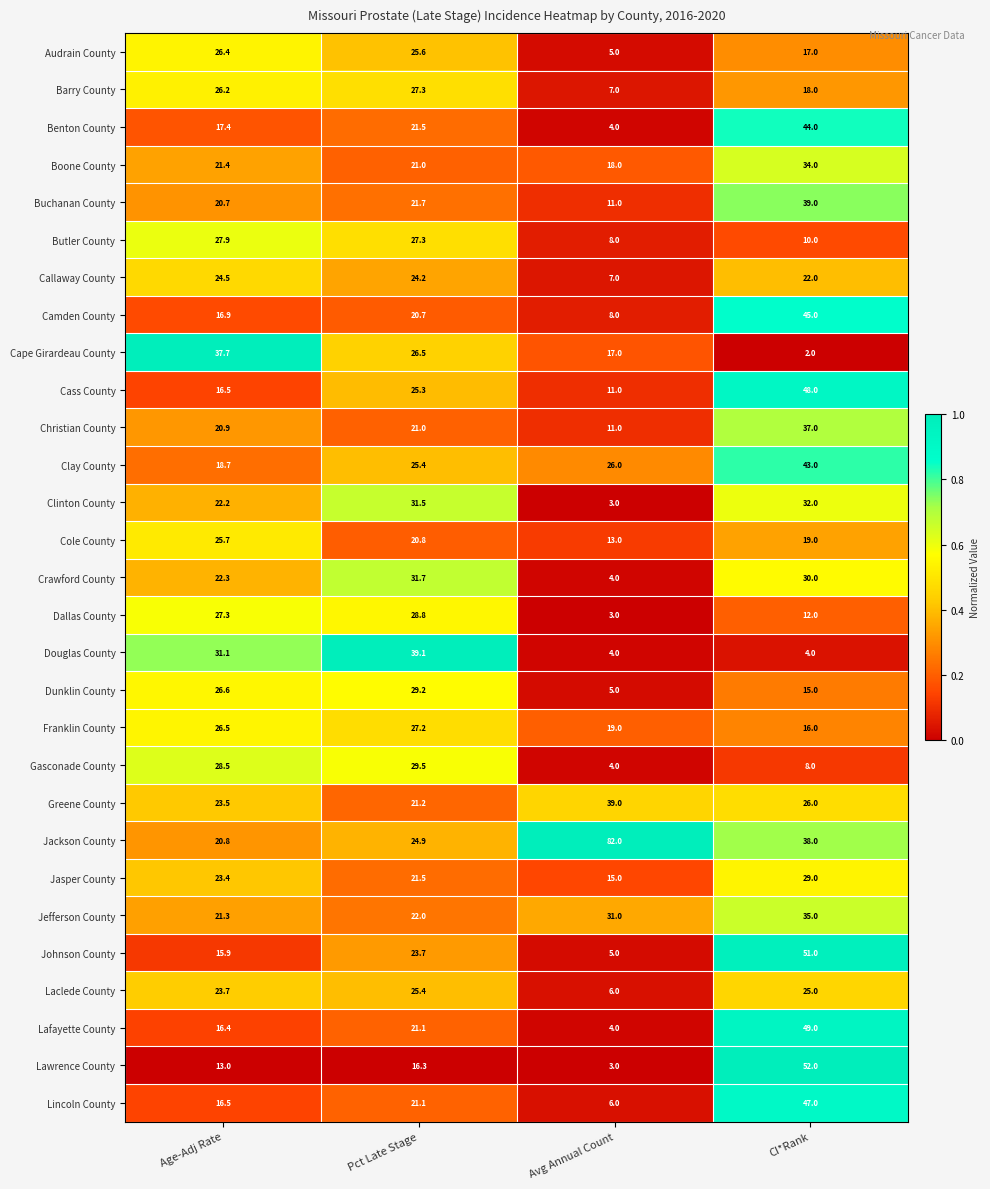

True or false: Lincoln County has a value of 47.0 at CI*Rank.

True